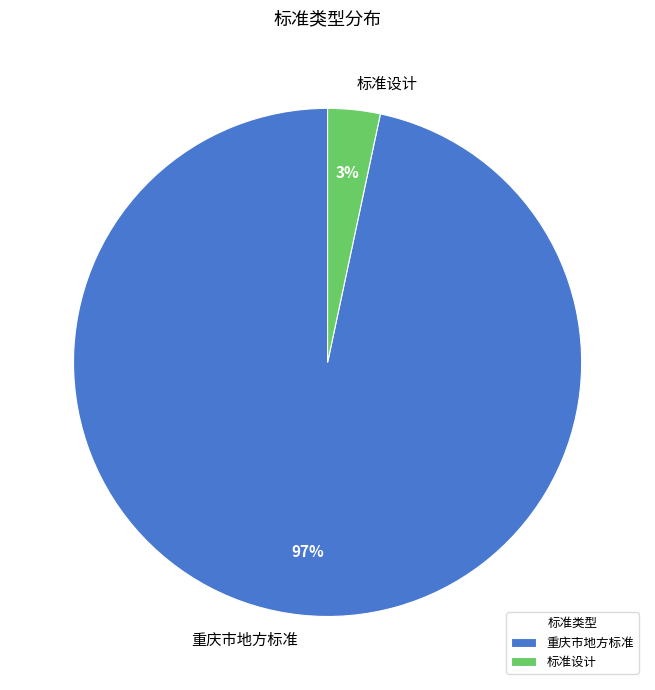

Which slice is the smallest?

标准设计